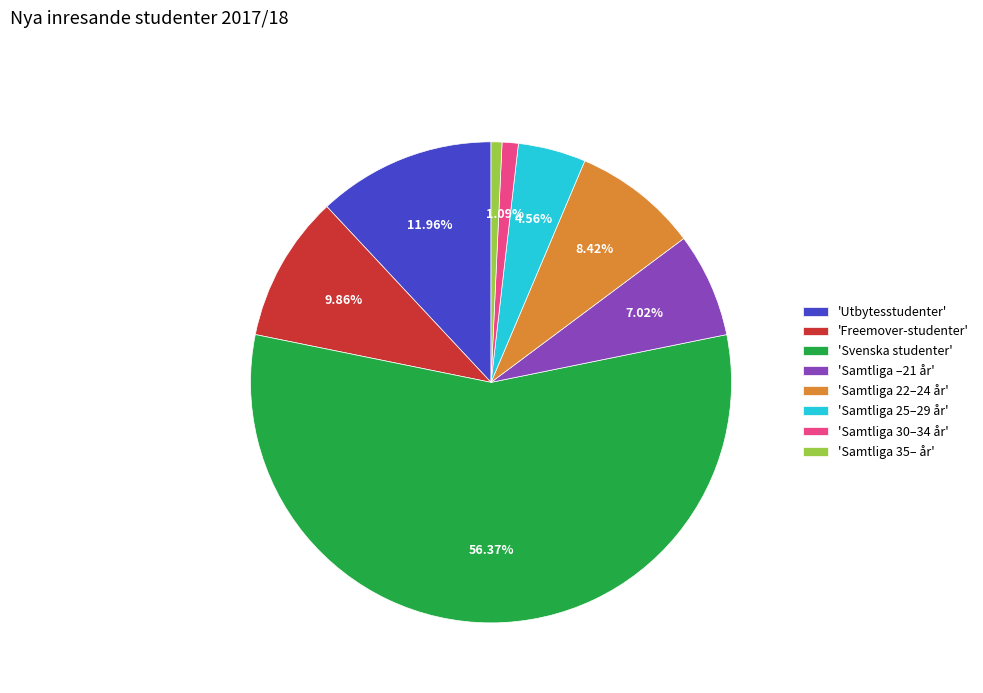

Which slice is the largest?

'Svenska studenter'